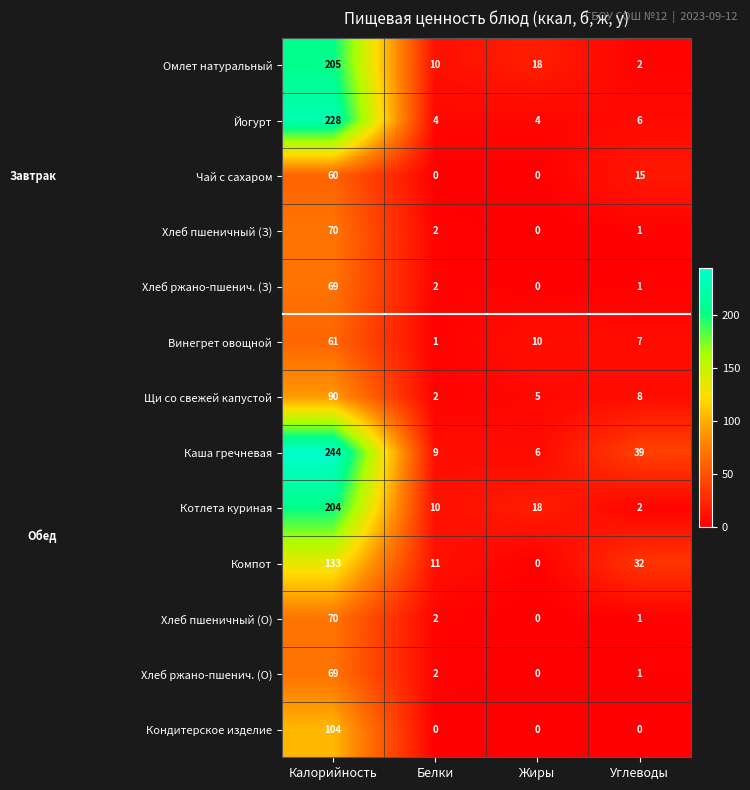

Which category has the lowest value in the Компот series?

Жиры